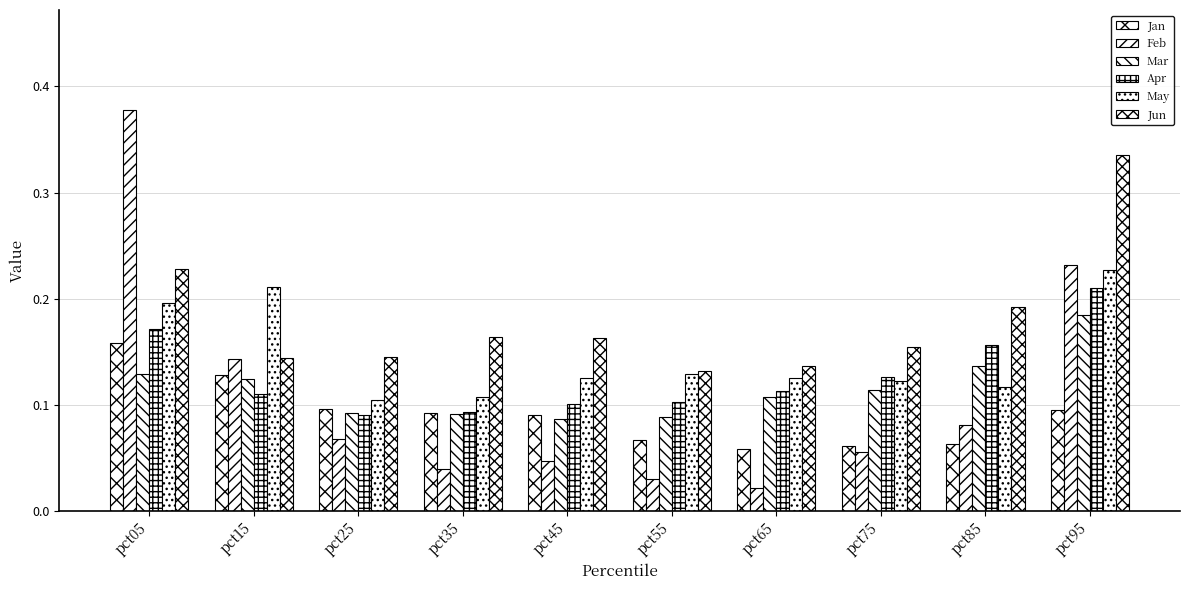

How many distinct data groups are displayed?

6